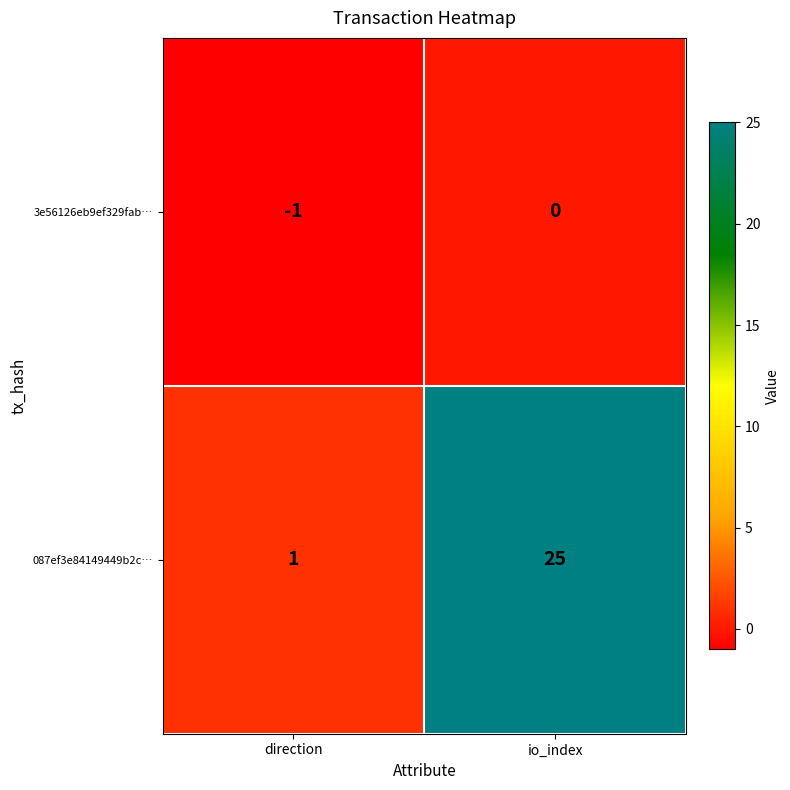

Where is 087ef3e84149449b2c… nearest to the value 13?

direction